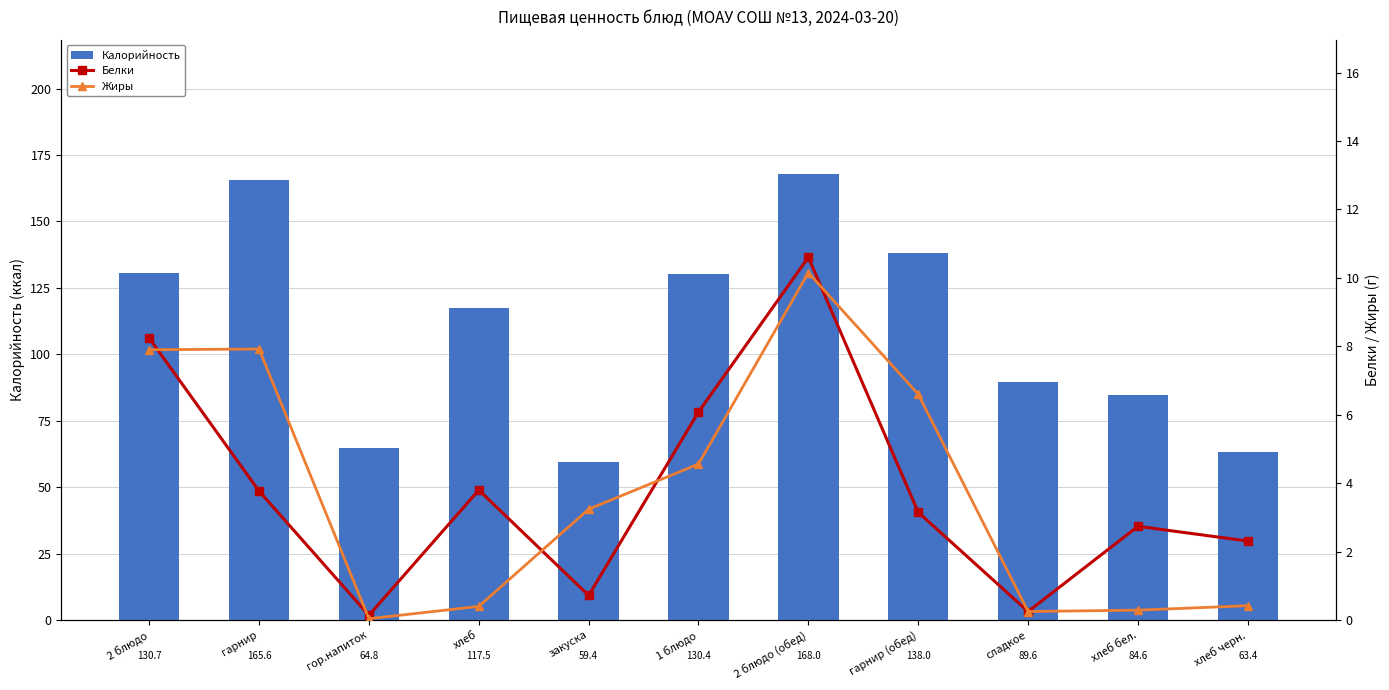

At which label is Жиры closest to 5?

1 блюдо